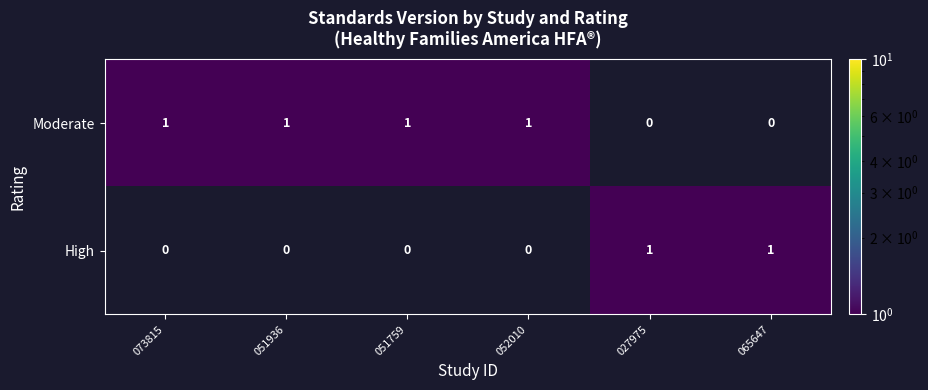

At how many categories does at least one series exceed 0?

6